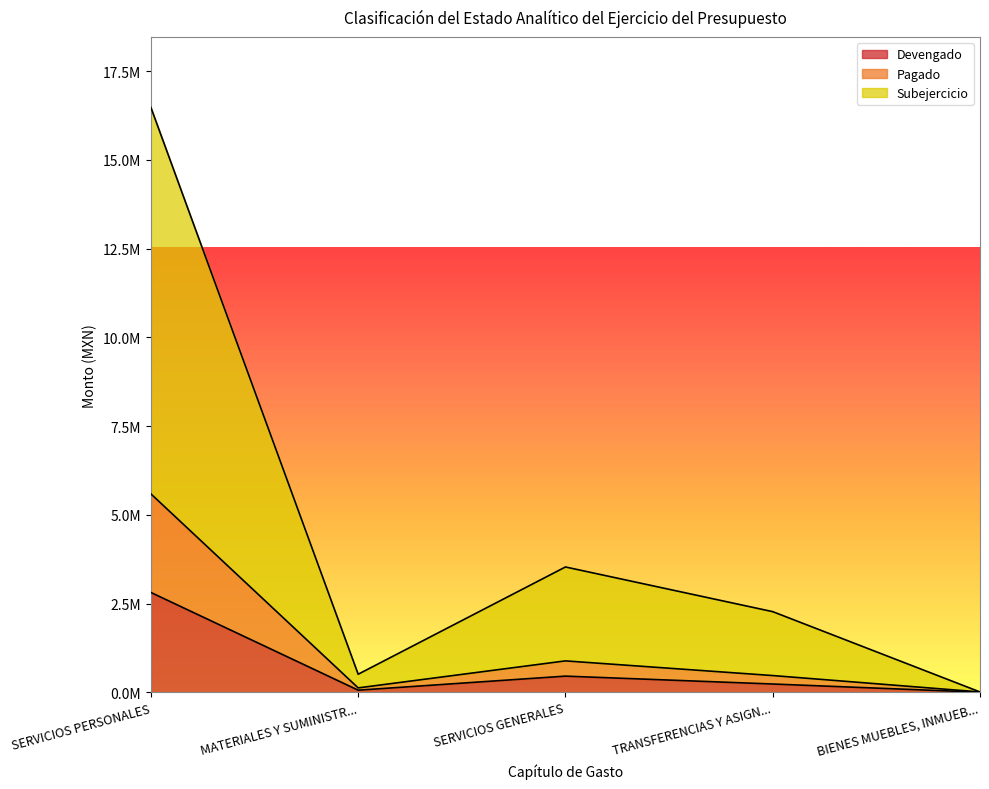

Does the chart display data point markers on the line(s)?

No